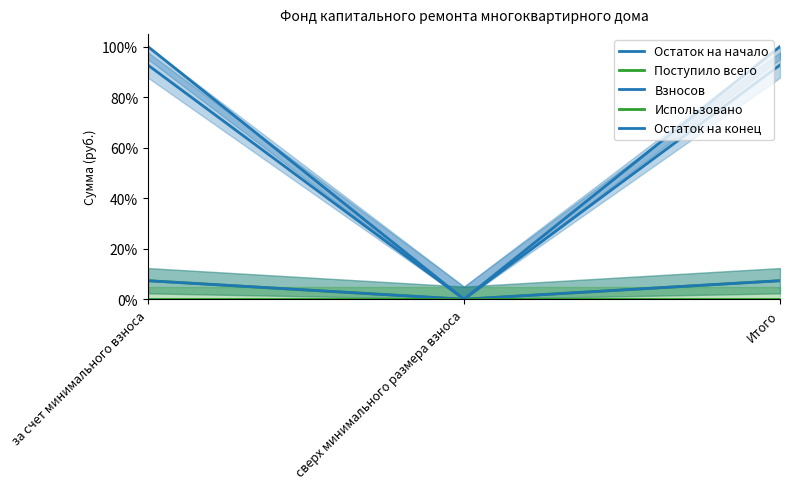

Which category has the highest value across all series?

за счет минимального взноса